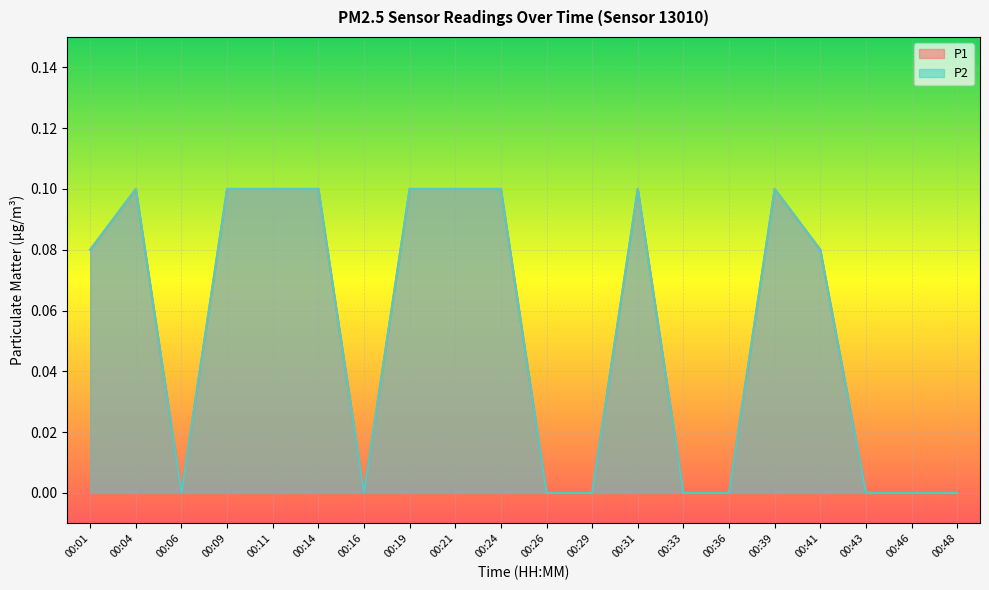

How many positive values does the P2 series have?

11